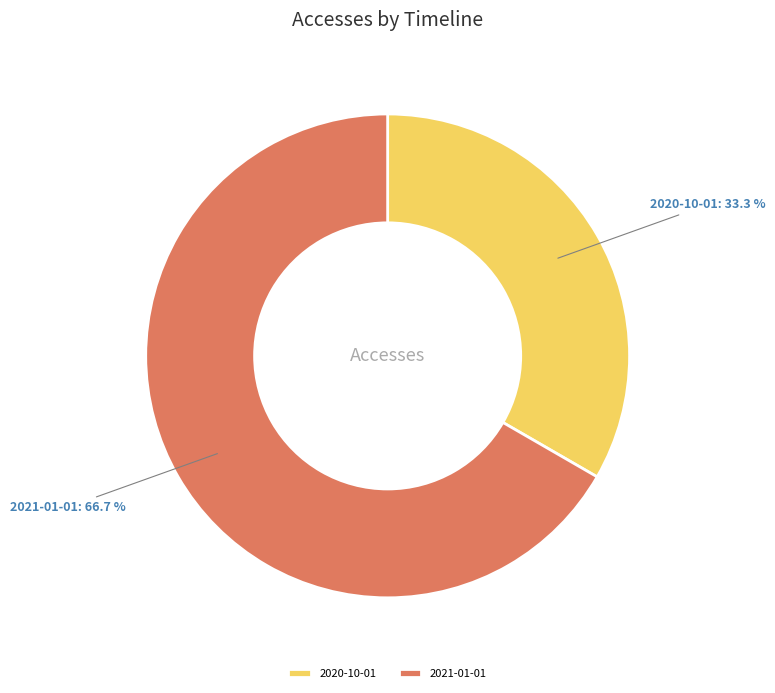

Does any single category account for the majority?

Yes